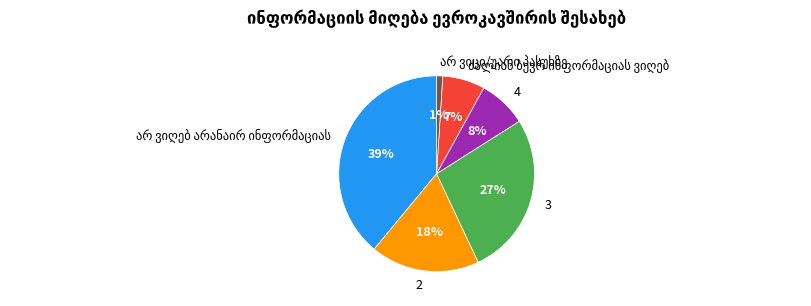

Does any single category account for the majority?

No